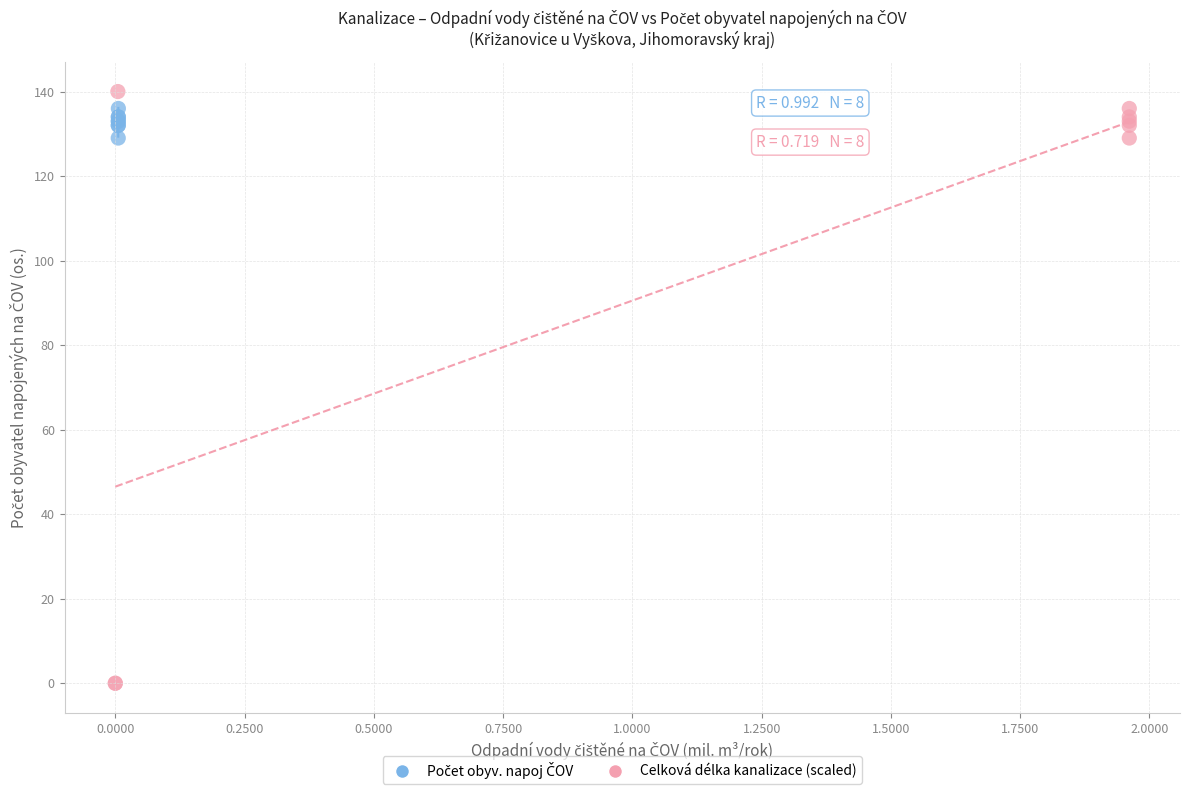

Which series has the widest spread of Y values?

Celková délka kanalizace (scaled)